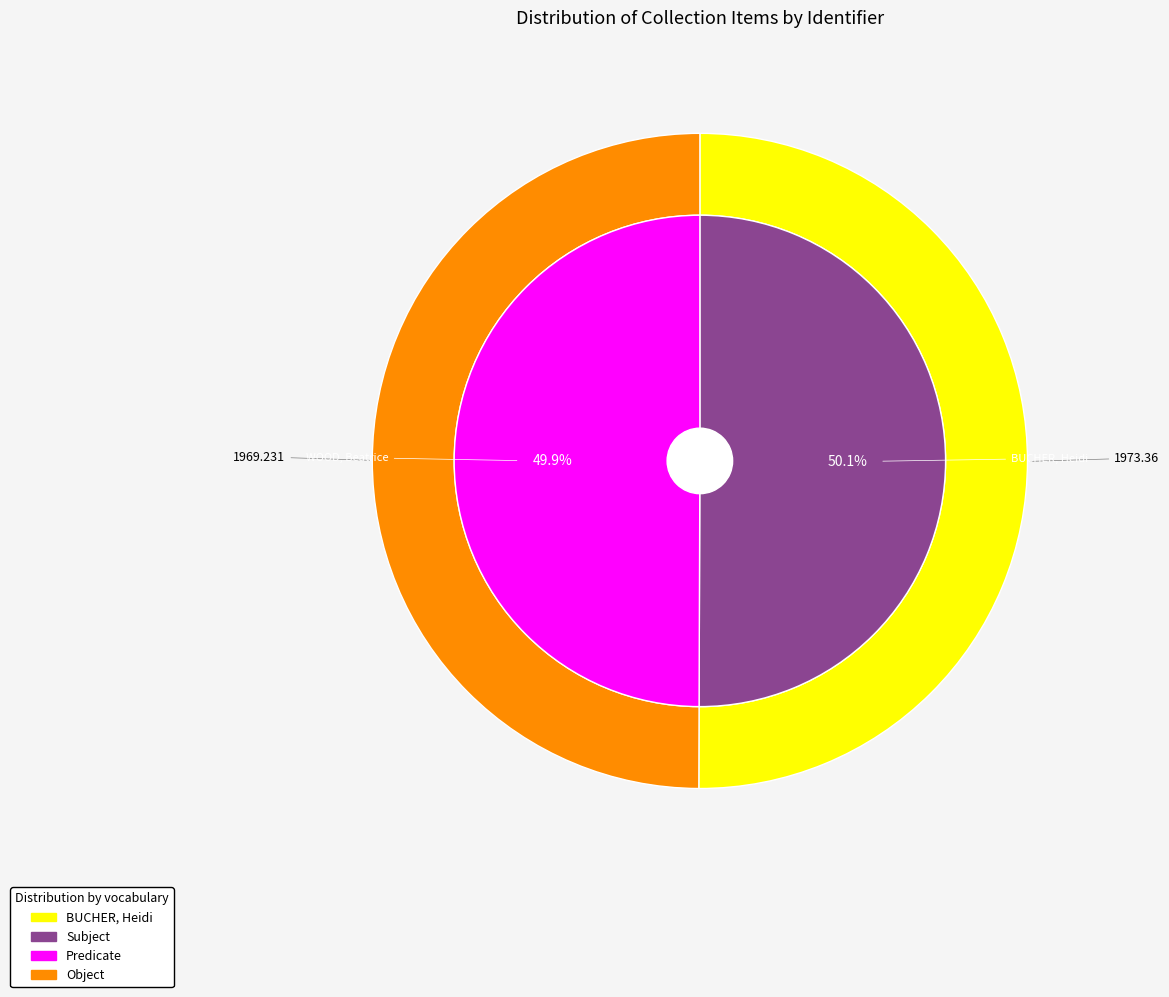

Is it true that WOOD, Beatrice is 43% of the pie?

False